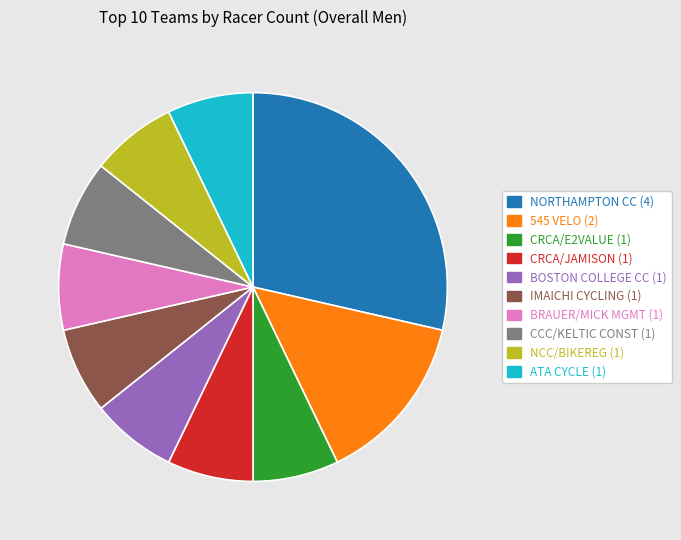

Count the number of slices in the pie.

10